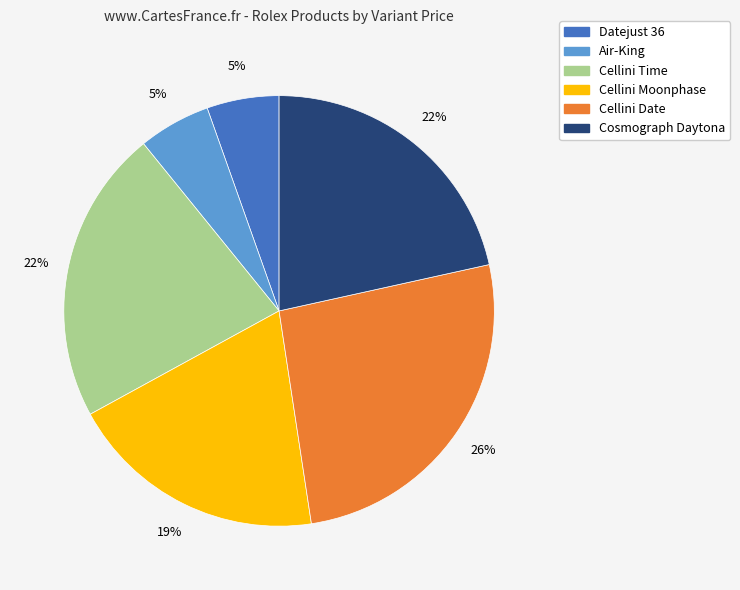

Does any single category account for the majority?

No